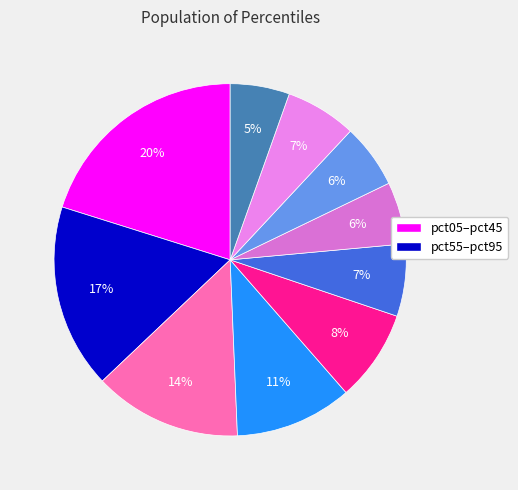

Count the number of slices in the pie.

10